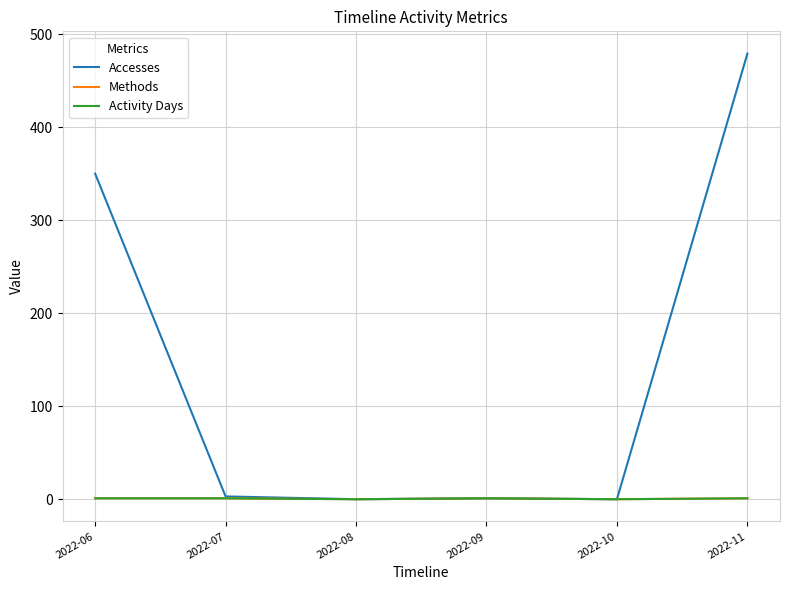

Rank the series by their maximum value, from highest to lowest.

Accesses, Methods, Activity Days